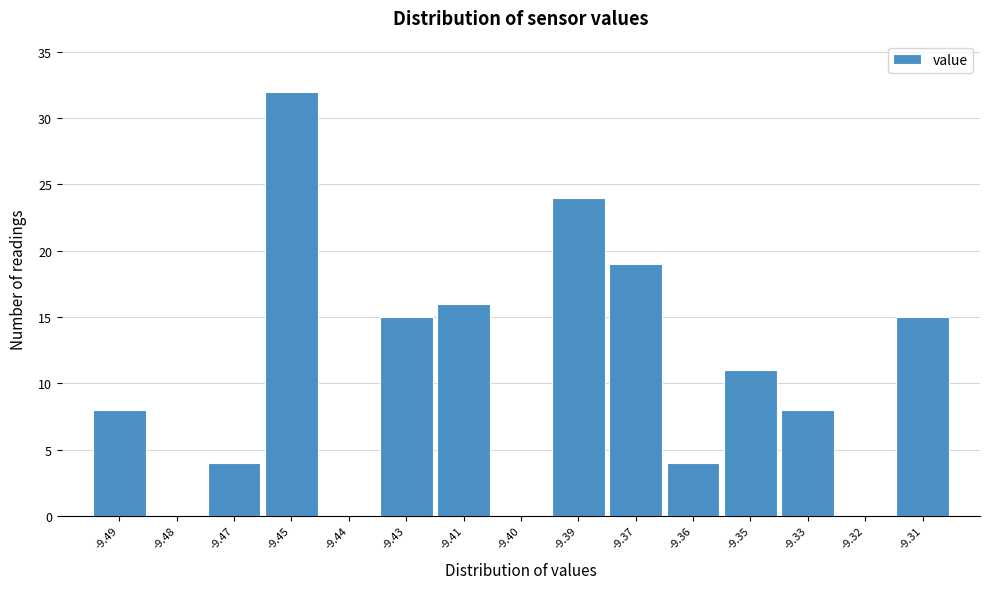

Which has a higher value, -9.33 or -9.43?

-9.43